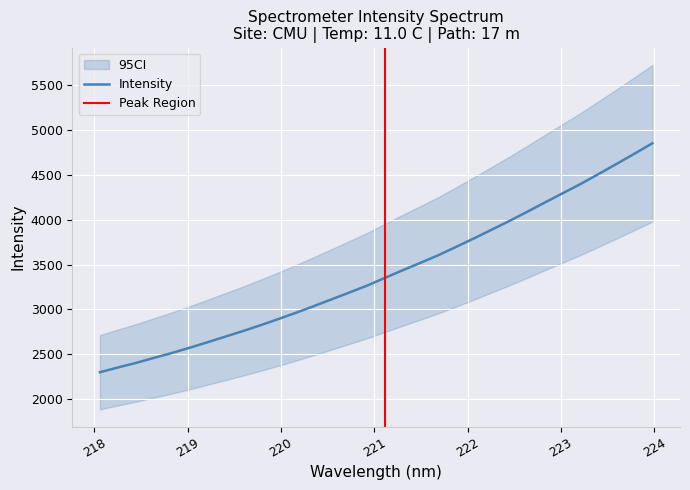

What is the sum of the values at 218.2508 and 220.9264?

5619.2